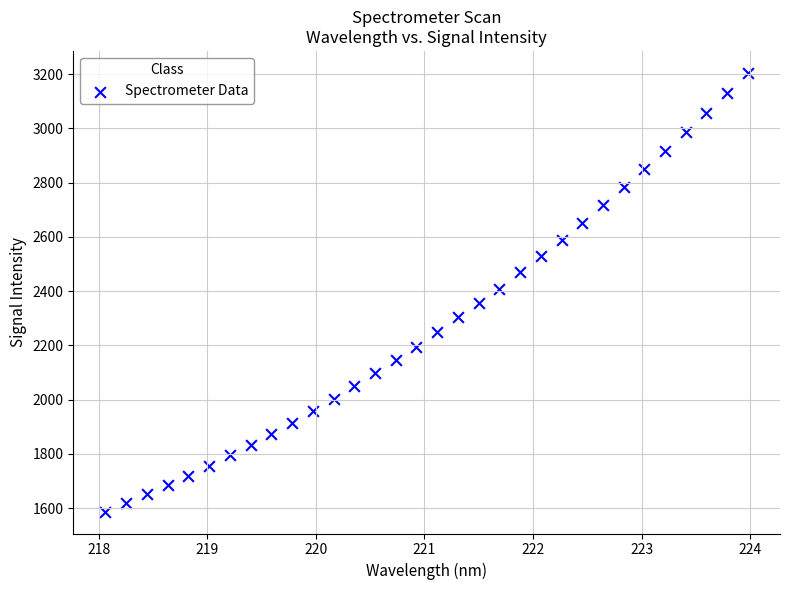

What is the range of Y values (max minus min)?

1617.0